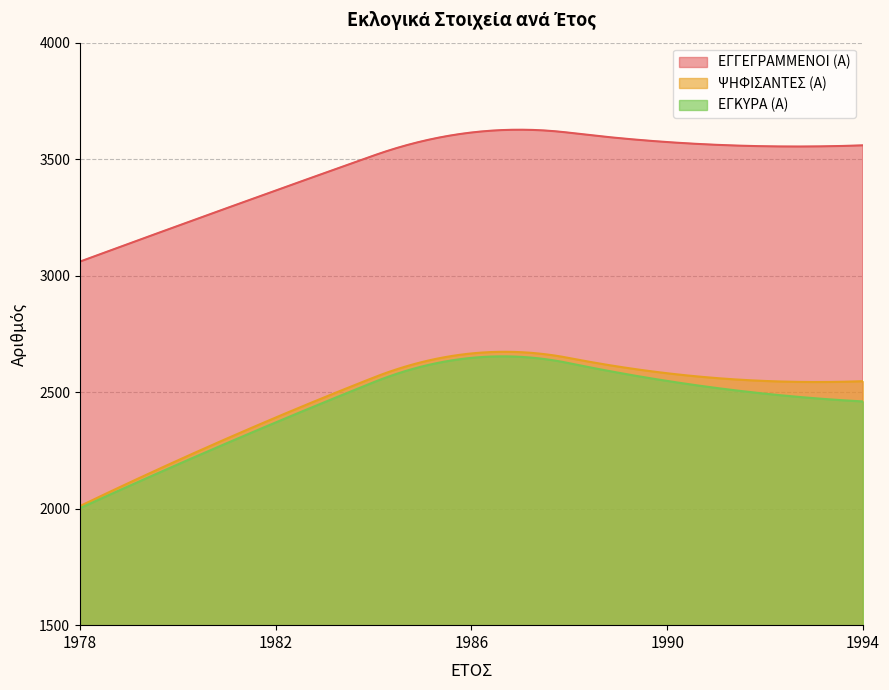

True or false: ΕΓΚΥΡΑ (Α) and ΨΗΦΙΣΑΝΤΕΣ (Α) intersect in this chart.

False